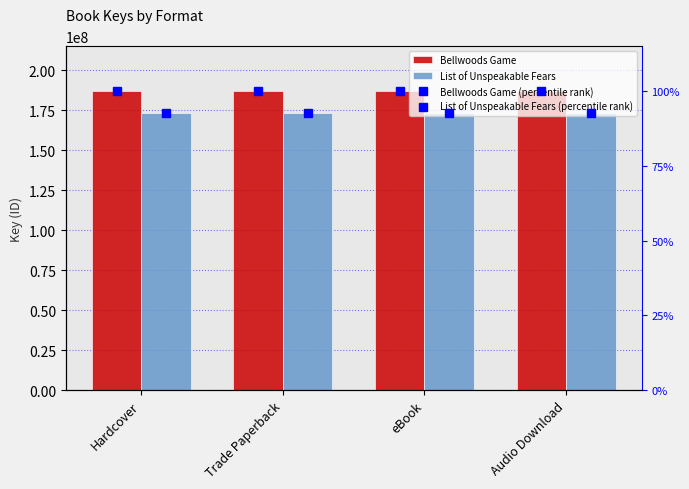

What is the minimum value for List of Unspeakable Fears (percentile rank)?

92.6